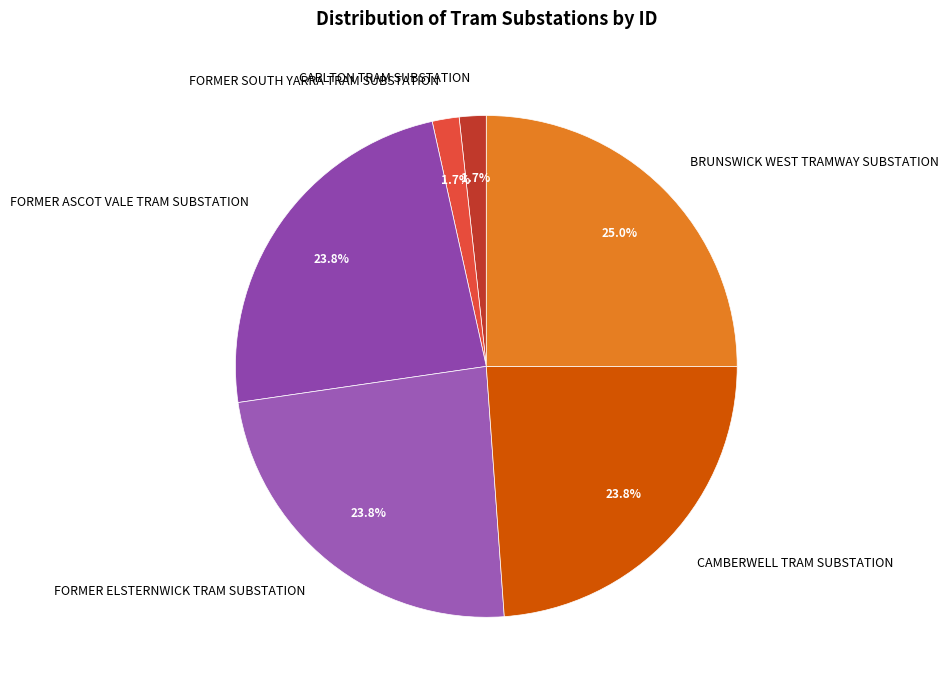

The CARLTON TRAM SUBSTATION slice represents 12% of the pie. True or false?

False